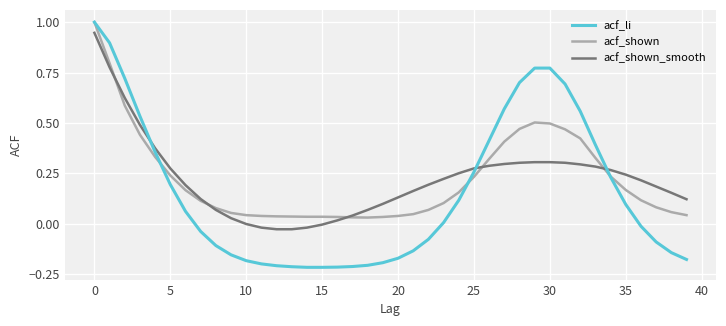

What is the highest value of the acf_shown series?

1.0